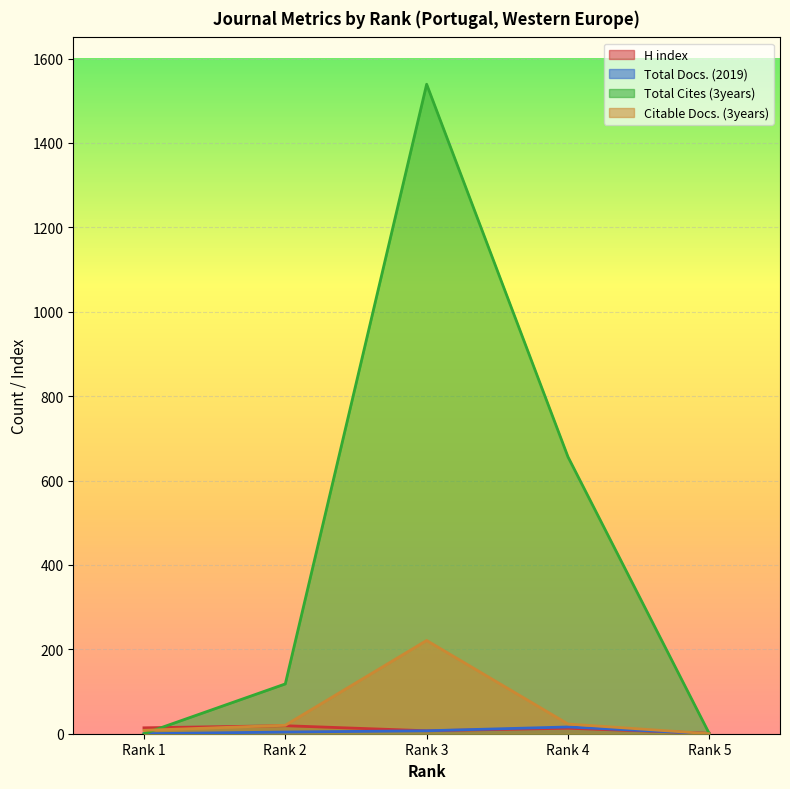

What is the value of the H index point at the 1st from the left?

14